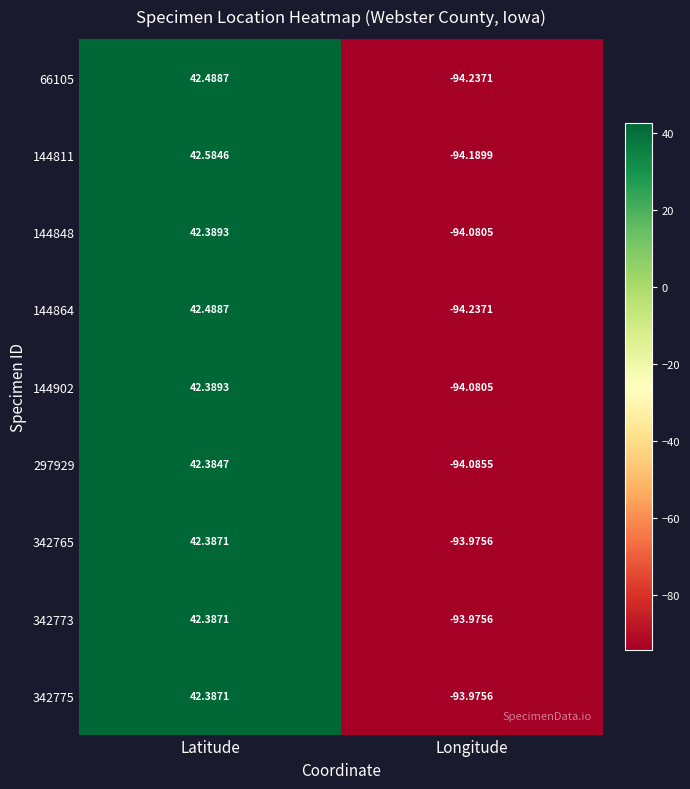

At which label does 342773 first exceed 42?

Latitude